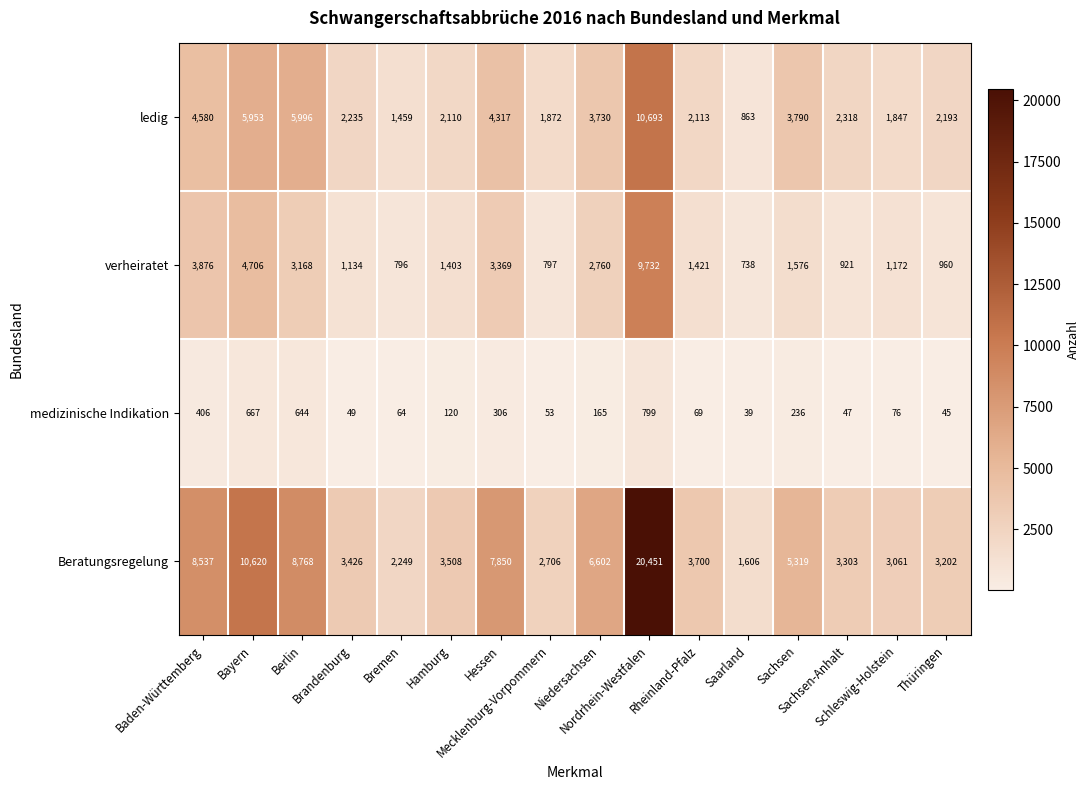

Between Brandenburg and Sachsen-Anhalt, which series saw the biggest shift?

verheiratet